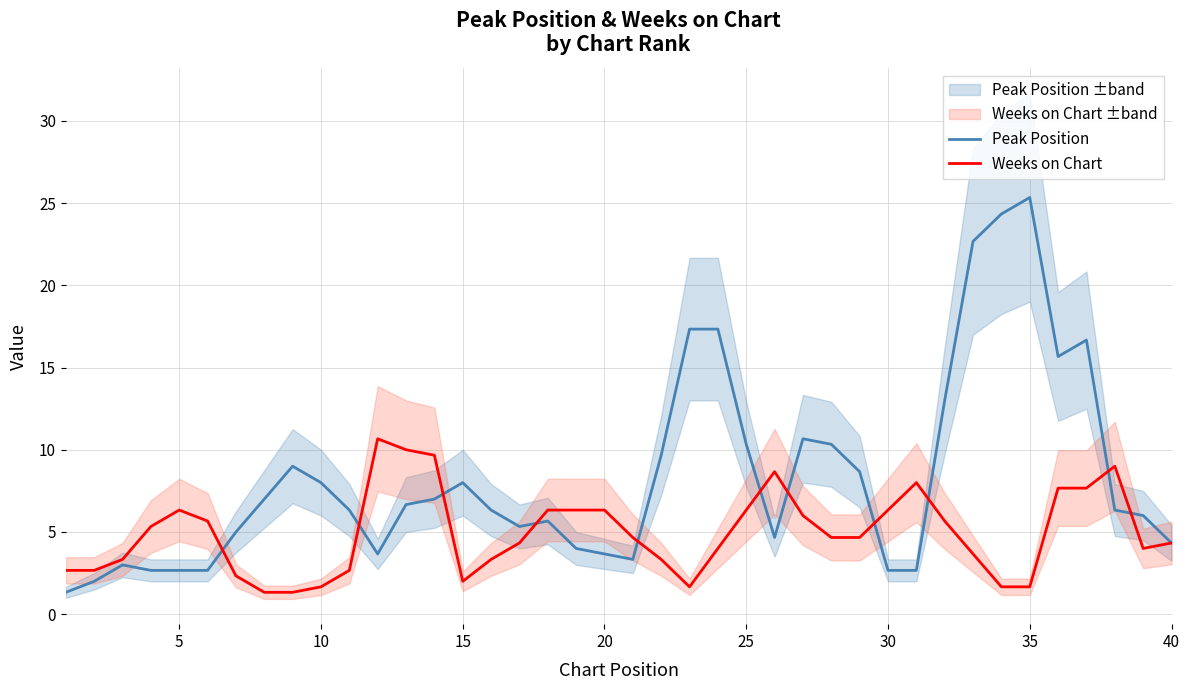

The value of Weeks on Chart at 20 is 8.7. True or false?

False